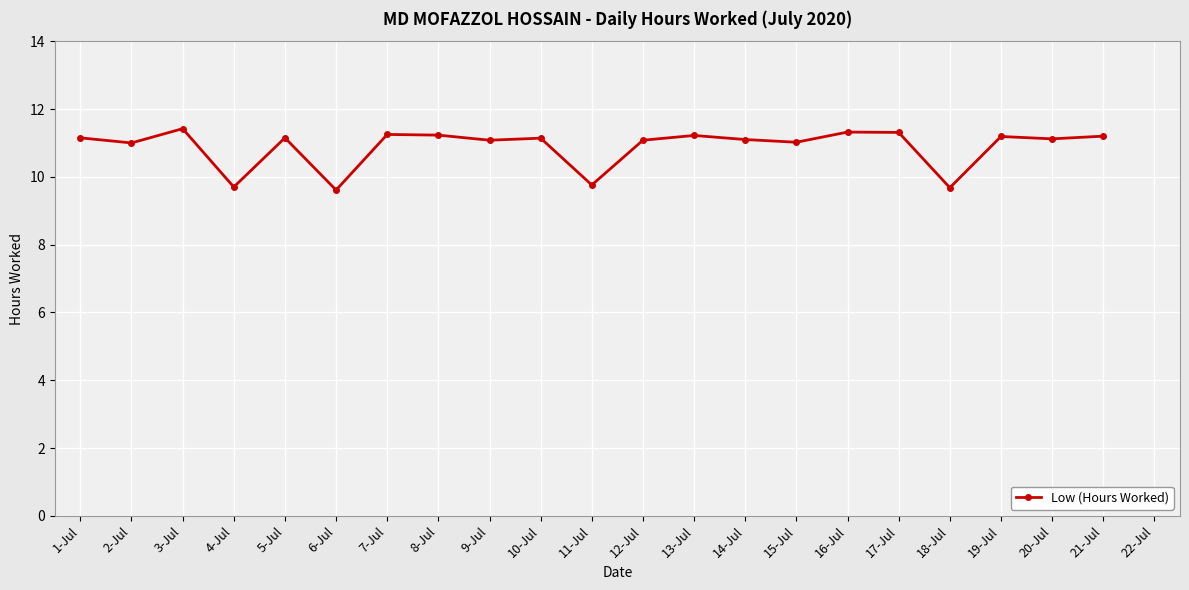

What is the approximate value at 19-Jul?

11.2